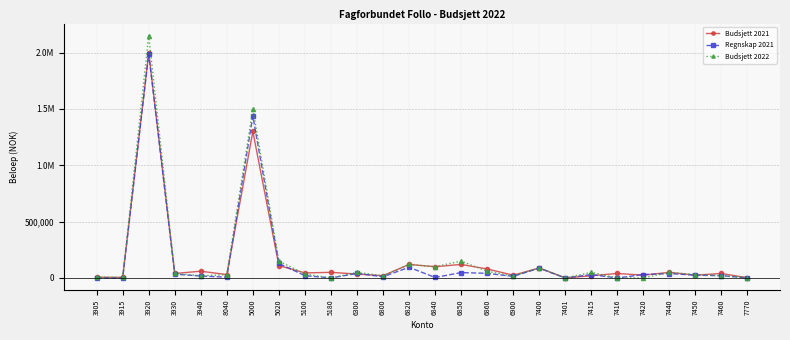

Which has a higher value, 7450 or 3930?

3930